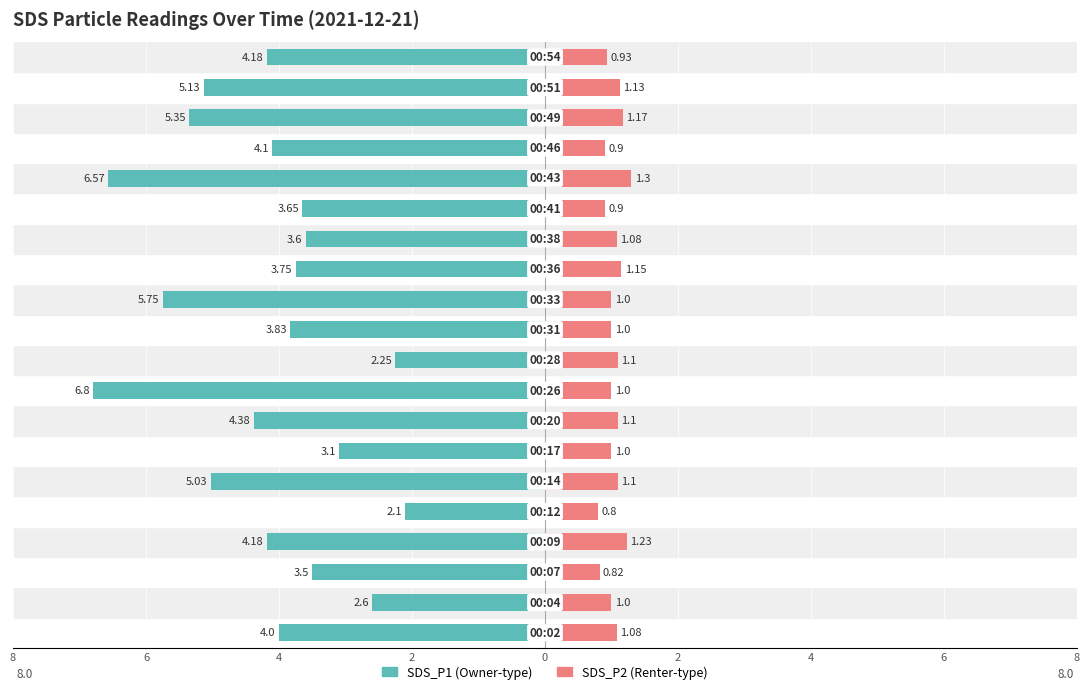

How many series are shown in this chart?

2